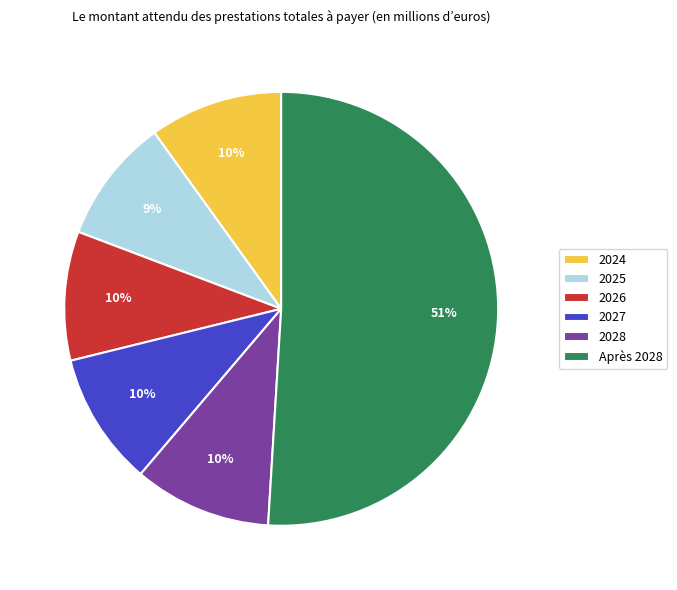

To the nearest percent, what is the combined percentage of 2025 and Après 2028?

60%